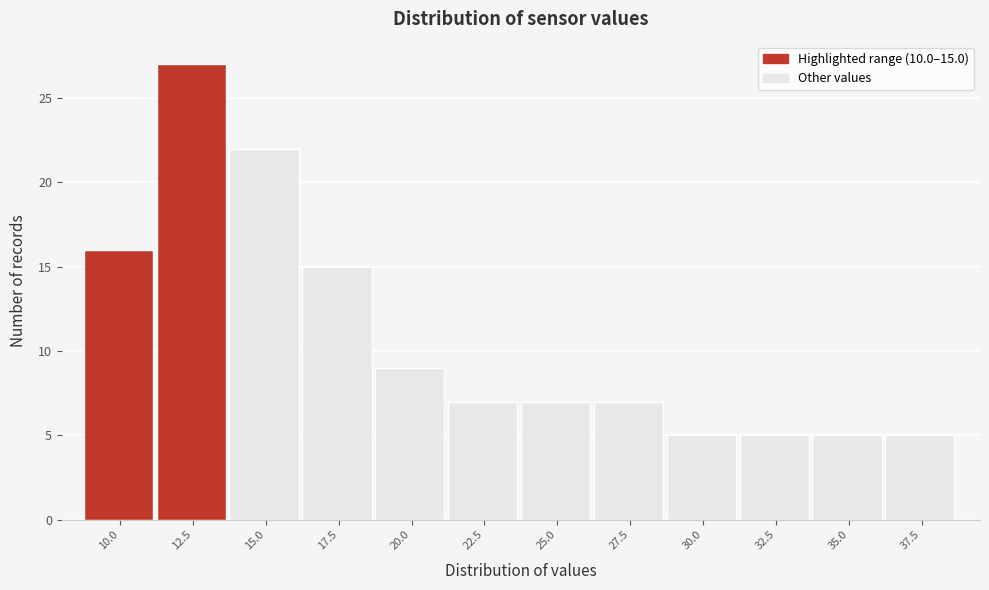

Reading right to left, what are all the values shown in this chart?

5	5	5	5	7	7	7	9	15	22	27	16